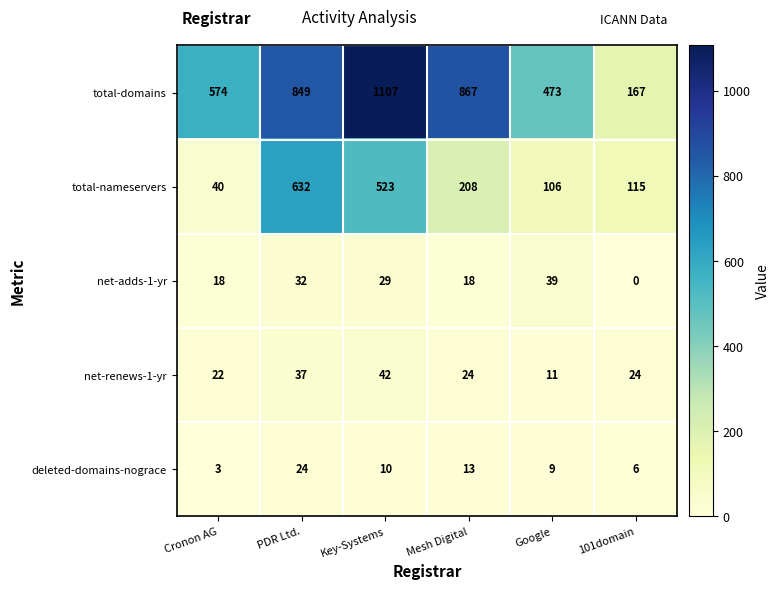

Where is total-nameservers nearest to the value 336?

Mesh Digital